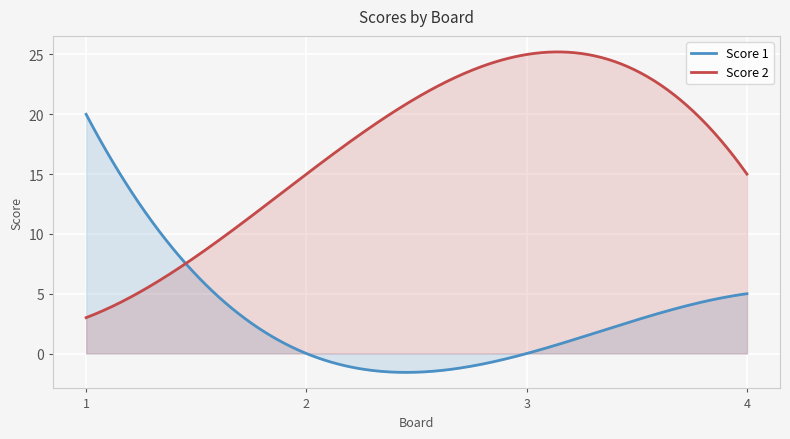

What is the difference between the maximum and minimum values in the Score 1 series?

21.6